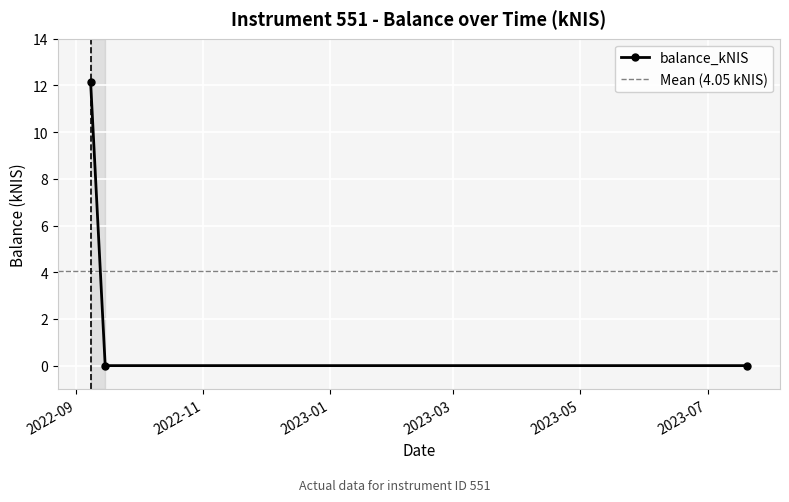

How many distinct data groups are displayed?

1